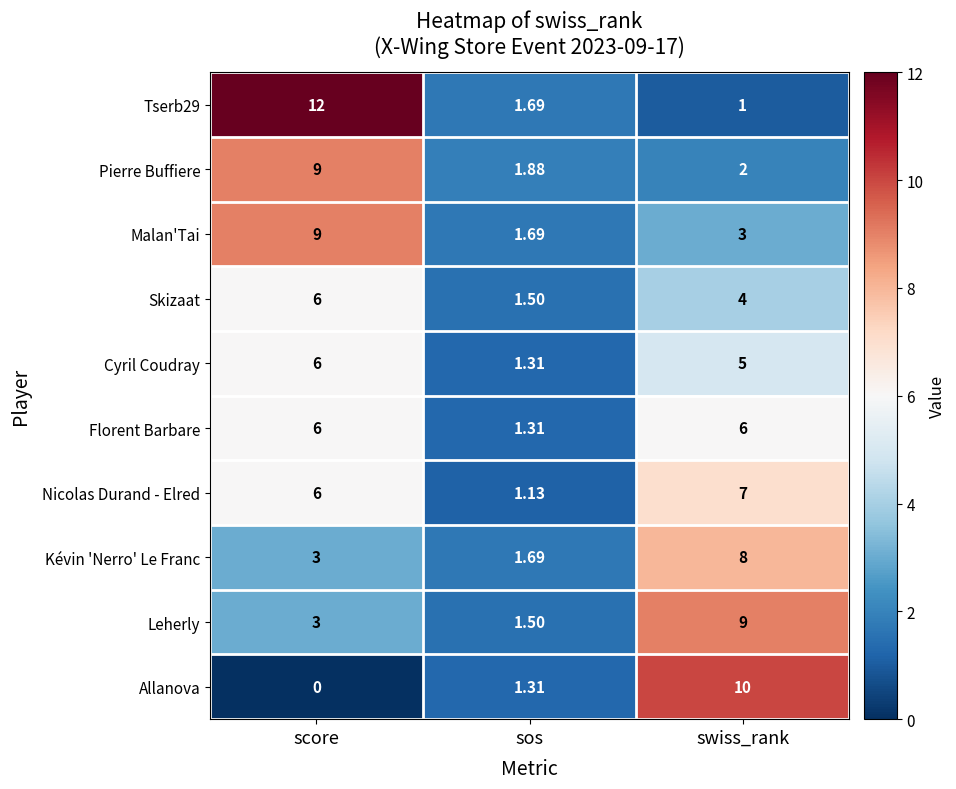

Which label corresponds to the largest value in the chart?

score